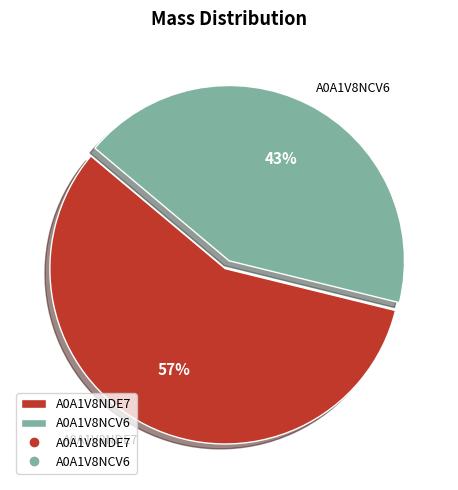

What is the smallest slice in the pie chart?

A0A1V8NCV6